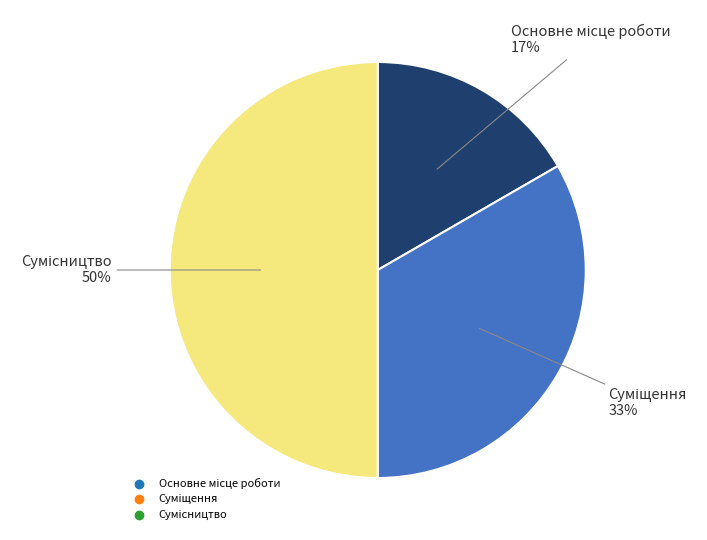

To the nearest percent, what is the difference between the largest and smallest slice percentages?

33%